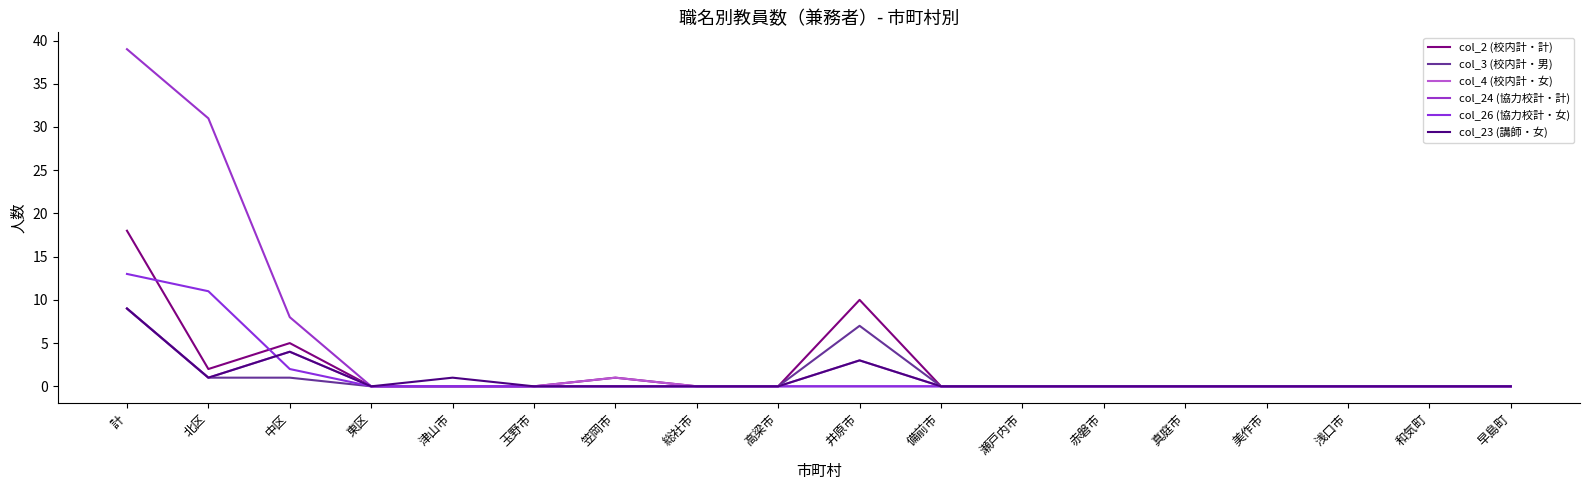

Is this an area chart (filled region under the line)?

No